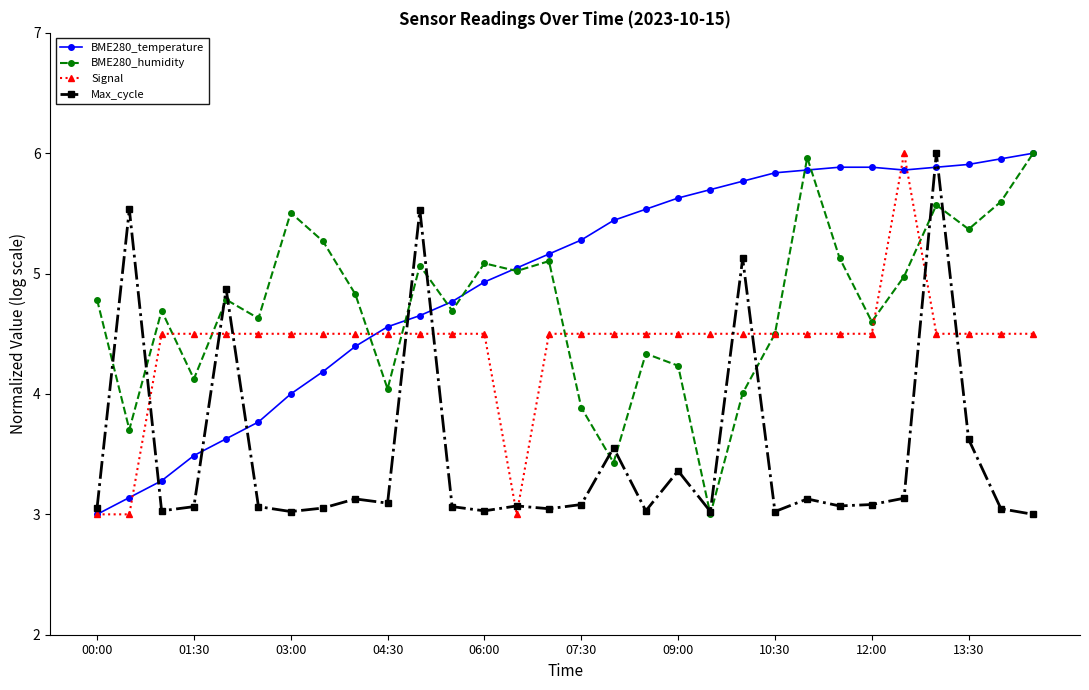

What is the value of the BME280_temperature point at the 5th from the left?

3.6